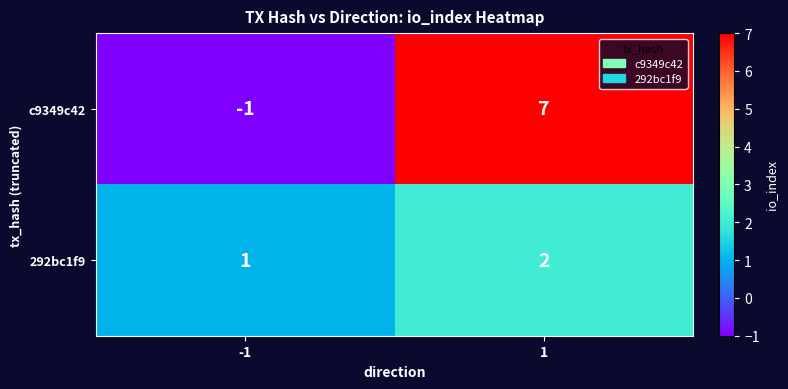

Between -1 and 1, which series saw the biggest shift?

c9349c42